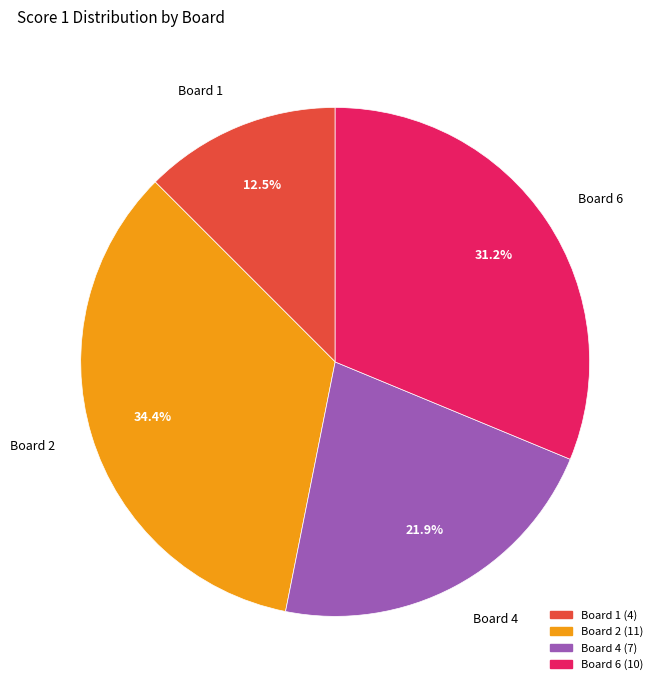

True or false: Board 4 accounts for 12% of the total.

False